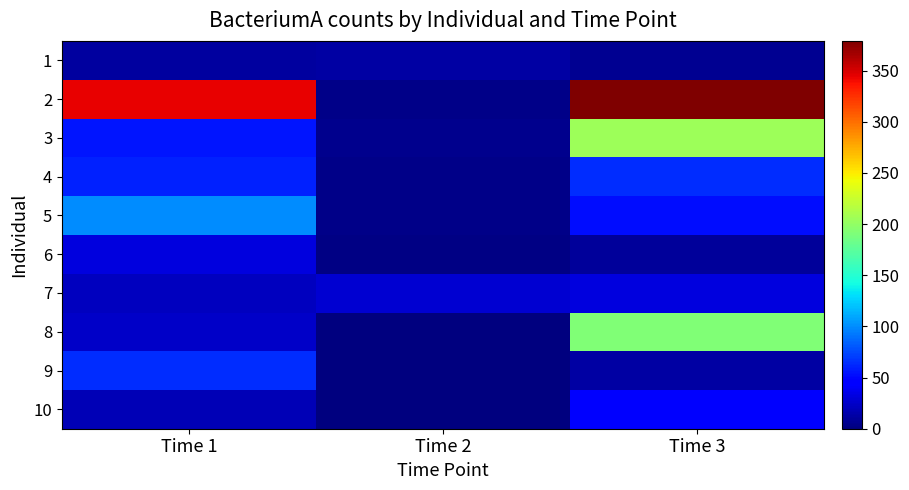

At which category is the sum across all series the highest?

Time 3